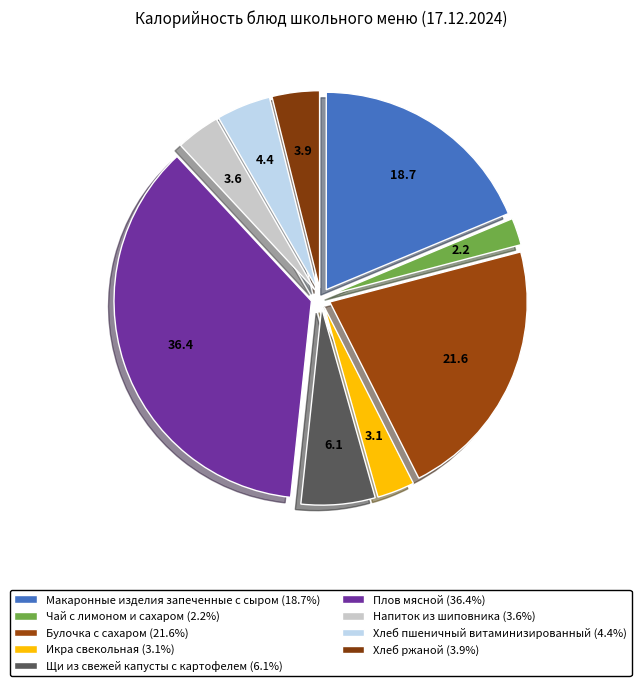

Do Хлеб ржаной and Плов мясной together represent more than half of the pie?

No